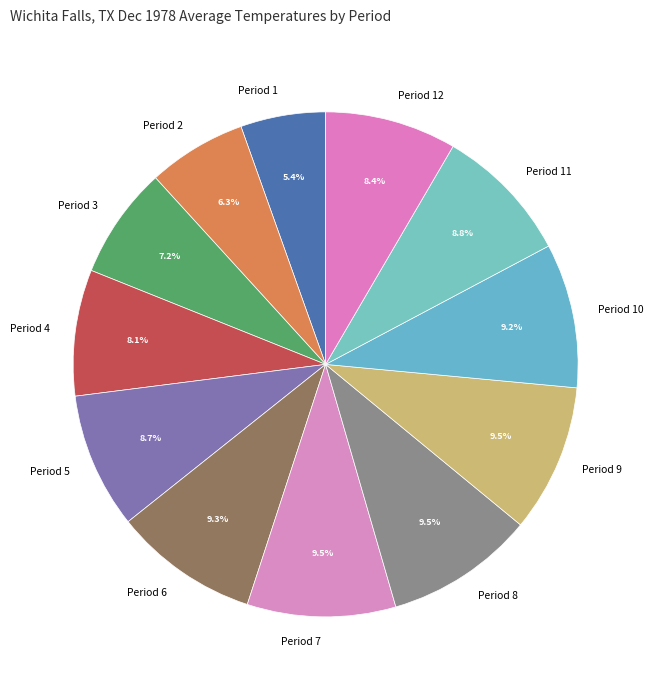

How many slices are in this pie chart?

12